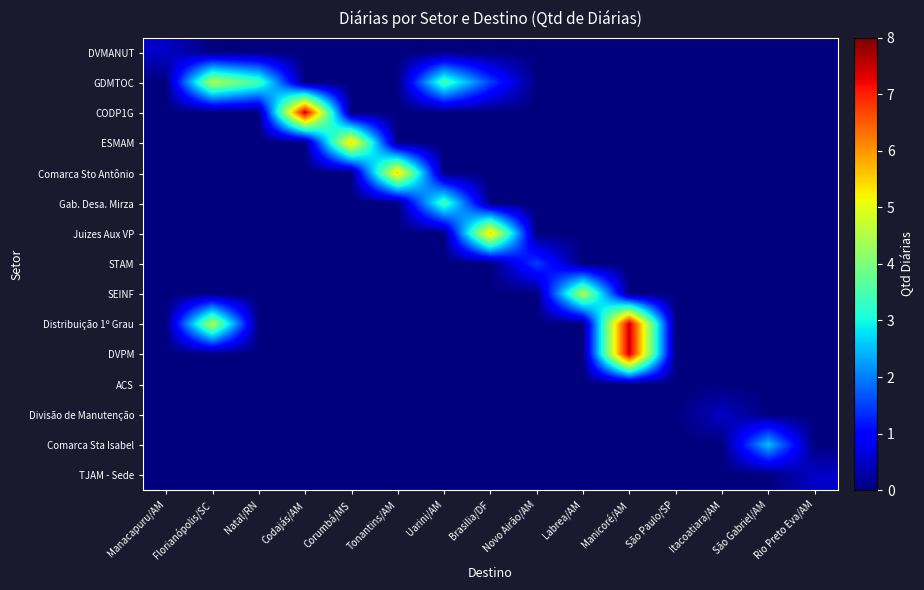

Reading left to right, extract all data points from this chart.

DVMANUT: Manacapuru/AM=0.5	Florianópolis/SC=0.0	Natal/RN=0.0	Codajás/AM=0.0	Corumbá/MS=0.0	Tonantins/AM=0.0	Uarini/AM=0.0	Brasilia/DF=0.0	Novo Airão/AM=0.0	Labrea/AM=0.0	Manicoré/AM=0.0	São Paulo/SP=0.0	Itacoatiara/AM=0.0	São Gabriel/AM=0.0	Rio Preto Eva/AM=0.0
GDMTOC: Manacapuru/AM=0.0	Florianópolis/SC=4.5	Natal/RN=3.5	Codajás/AM=0.0	Corumbá/MS=0.0	Tonantins/AM=0.0	Uarini/AM=3.5	Brasilia/DF=1.5	Novo Airão/AM=0.0	Labrea/AM=0.0	Manicoré/AM=0.0	São Paulo/SP=0.0	Itacoatiara/AM=0.0	São Gabriel/AM=0.0	Rio Preto Eva/AM=0.0
CODP1G: Manacapuru/AM=0.0	Florianópolis/SC=0.0	Natal/RN=0.0	Codajás/AM=7.5	Corumbá/MS=0.0	Tonantins/AM=0.0	Uarini/AM=0.0	Brasilia/DF=0.0	Novo Airão/AM=0.0	Labrea/AM=0.0	Manicoré/AM=0.0	São Paulo/SP=0.0	Itacoatiara/AM=0.0	São Gabriel/AM=0.0	Rio Preto Eva/AM=0.0
ESMAM: Manacapuru/AM=0.0	Florianópolis/SC=0.0	Natal/RN=0.0	Codajás/AM=0.0	Corumbá/MS=5.5	Tonantins/AM=0.0	Uarini/AM=0.0	Brasilia/DF=0.0	Novo Airão/AM=0.0	Labrea/AM=0.0	Manicoré/AM=0.0	São Paulo/SP=0.0	Itacoatiara/AM=0.0	São Gabriel/AM=0.0	Rio Preto Eva/AM=0.0
Comarca Sto Antônio: Manacapuru/AM=0.0	Florianópolis/SC=0.0	Natal/RN=0.0	Codajás/AM=0.0	Corumbá/MS=0.0	Tonantins/AM=5.5	Uarini/AM=0.0	Brasilia/DF=0.0	Novo Airão/AM=0.0	Labrea/AM=0.0	Manicoré/AM=0.0	São Paulo/SP=0.0	Itacoatiara/AM=0.0	São Gabriel/AM=0.0	Rio Preto Eva/AM=0.0
Gab. Desa. Mirza: Manacapuru/AM=0.0	Florianópolis/SC=0.0	Natal/RN=0.0	Codajás/AM=0.0	Corumbá/MS=0.0	Tonantins/AM=0.0	Uarini/AM=3.5	Brasilia/DF=0.0	Novo Airão/AM=0.0	Labrea/AM=0.0	Manicoré/AM=0.0	São Paulo/SP=0.0	Itacoatiara/AM=0.0	São Gabriel/AM=0.0	Rio Preto Eva/AM=0.0
Juizes Aux VP: Manacapuru/AM=0.0	Florianópolis/SC=0.0	Natal/RN=0.0	Codajás/AM=0.0	Corumbá/MS=0.0	Tonantins/AM=0.0	Uarini/AM=0.0	Brasilia/DF=5.5	Novo Airão/AM=0.0	Labrea/AM=0.0	Manicoré/AM=0.0	São Paulo/SP=0.0	Itacoatiara/AM=0.0	São Gabriel/AM=0.0	Rio Preto Eva/AM=0.0
STAM: Manacapuru/AM=0.0	Florianópolis/SC=0.0	Natal/RN=0.0	Codajás/AM=0.0	Corumbá/MS=0.0	Tonantins/AM=0.0	Uarini/AM=0.0	Brasilia/DF=0.0	Novo Airão/AM=1.5	Labrea/AM=0.0	Manicoré/AM=0.0	São Paulo/SP=0.0	Itacoatiara/AM=0.0	São Gabriel/AM=0.0	Rio Preto Eva/AM=0.0
SEINF: Manacapuru/AM=0.0	Florianópolis/SC=0.0	Natal/RN=0.0	Codajás/AM=0.0	Corumbá/MS=0.0	Tonantins/AM=0.0	Uarini/AM=0.0	Brasilia/DF=0.0	Novo Airão/AM=0.0	Labrea/AM=4.5	Manicoré/AM=0.0	São Paulo/SP=0.0	Itacoatiara/AM=0.0	São Gabriel/AM=0.0	Rio Preto Eva/AM=0.0
Distribuição 1º Grau: Manacapuru/AM=0.0	Florianópolis/SC=4.5	Natal/RN=0.0	Codajás/AM=0.0	Corumbá/MS=0.0	Tonantins/AM=0.0	Uarini/AM=0.0	Brasilia/DF=0.0	Novo Airão/AM=0.0	Labrea/AM=0.0	Manicoré/AM=7.5	São Paulo/SP=0.0	Itacoatiara/AM=0.0	São Gabriel/AM=0.0	Rio Preto Eva/AM=0.0
DVPM: Manacapuru/AM=0.0	Florianópolis/SC=0.0	Natal/RN=0.0	Codajás/AM=0.0	Corumbá/MS=0.0	Tonantins/AM=0.0	Uarini/AM=0.0	Brasilia/DF=0.0	Novo Airão/AM=0.0	Labrea/AM=0.0	Manicoré/AM=7.5	São Paulo/SP=0.0	Itacoatiara/AM=0.0	São Gabriel/AM=0.0	Rio Preto Eva/AM=0.0
ACS: Manacapuru/AM=0.0	Florianópolis/SC=0.0	Natal/RN=0.0	Codajás/AM=0.0	Corumbá/MS=0.0	Tonantins/AM=0.0	Uarini/AM=0.0	Brasilia/DF=0.0	Novo Airão/AM=0.0	Labrea/AM=0.0	Manicoré/AM=0.0	São Paulo/SP=0.0	Itacoatiara/AM=0.0	São Gabriel/AM=0.0	Rio Preto Eva/AM=0.0
Divisão de Manutenção: Manacapuru/AM=0.0	Florianópolis/SC=0.0	Natal/RN=0.0	Codajás/AM=0.0	Corumbá/MS=0.0	Tonantins/AM=0.0	Uarini/AM=0.0	Brasilia/DF=0.0	Novo Airão/AM=0.0	Labrea/AM=0.0	Manicoré/AM=0.0	São Paulo/SP=0.0	Itacoatiara/AM=0.5	São Gabriel/AM=0.0	Rio Preto Eva/AM=0.0
Comarca Sta Isabel: Manacapuru/AM=0.0	Florianópolis/SC=0.0	Natal/RN=0.0	Codajás/AM=0.0	Corumbá/MS=0.0	Tonantins/AM=0.0	Uarini/AM=0.0	Brasilia/DF=0.0	Novo Airão/AM=0.0	Labrea/AM=0.0	Manicoré/AM=0.0	São Paulo/SP=0.0	Itacoatiara/AM=0.0	São Gabriel/AM=2.5	Rio Preto Eva/AM=0.0
TJAM - Sede: Manacapuru/AM=0.0	Florianópolis/SC=0.0	Natal/RN=0.0	Codajás/AM=0.0	Corumbá/MS=0.0	Tonantins/AM=0.0	Uarini/AM=0.0	Brasilia/DF=0.0	Novo Airão/AM=0.0	Labrea/AM=0.0	Manicoré/AM=0.0	São Paulo/SP=0.0	Itacoatiara/AM=0.0	São Gabriel/AM=0.0	Rio Preto Eva/AM=0.5